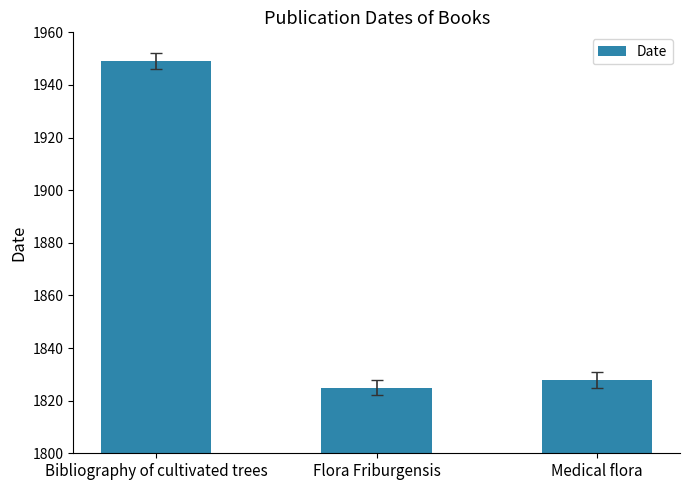

What is the change in value from Flora Friburgensis to Medical flora?

+3